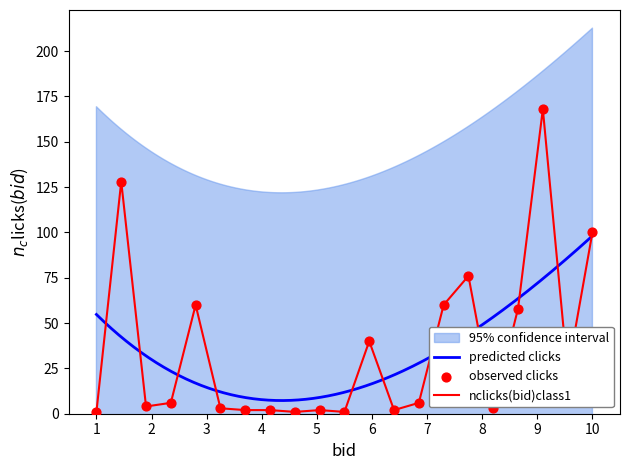

What is the ratio of the value at 8 to the value at 3?

0.5